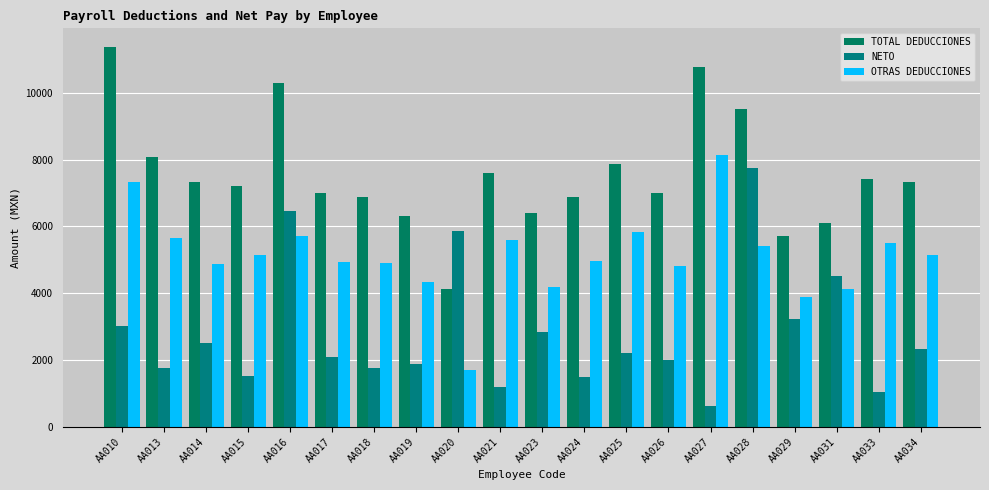

What is the maximum value shown in the chart?

11354.6